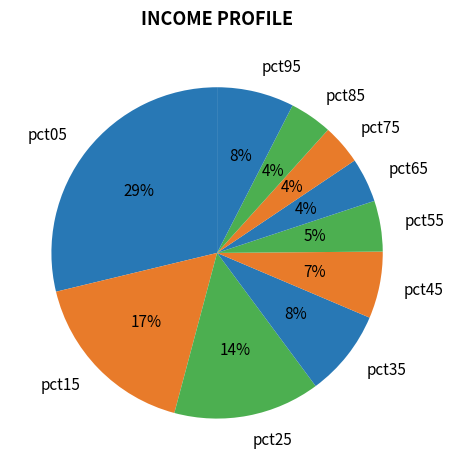

Is it true that pct05 is 29% of the pie?

True